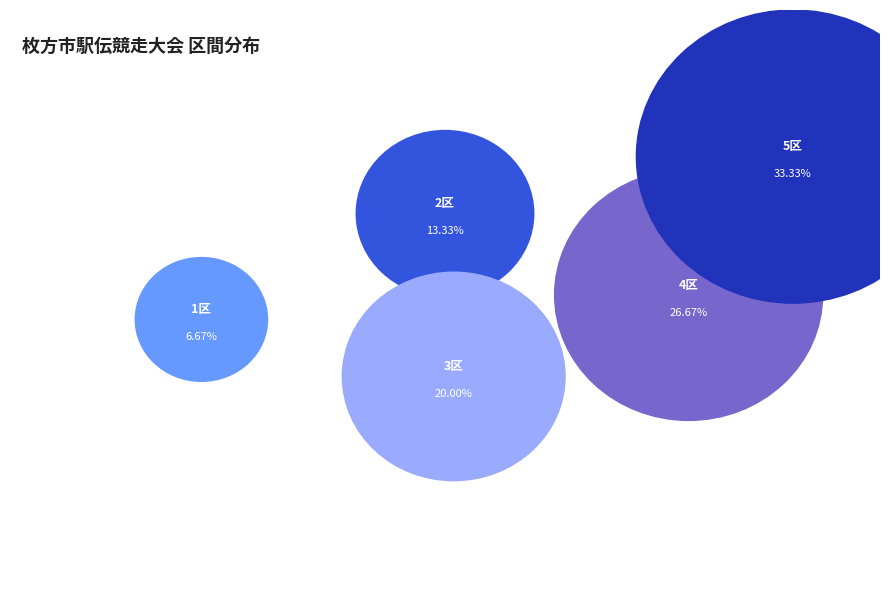

Which has a higher value, 1区 or 4区?

4区